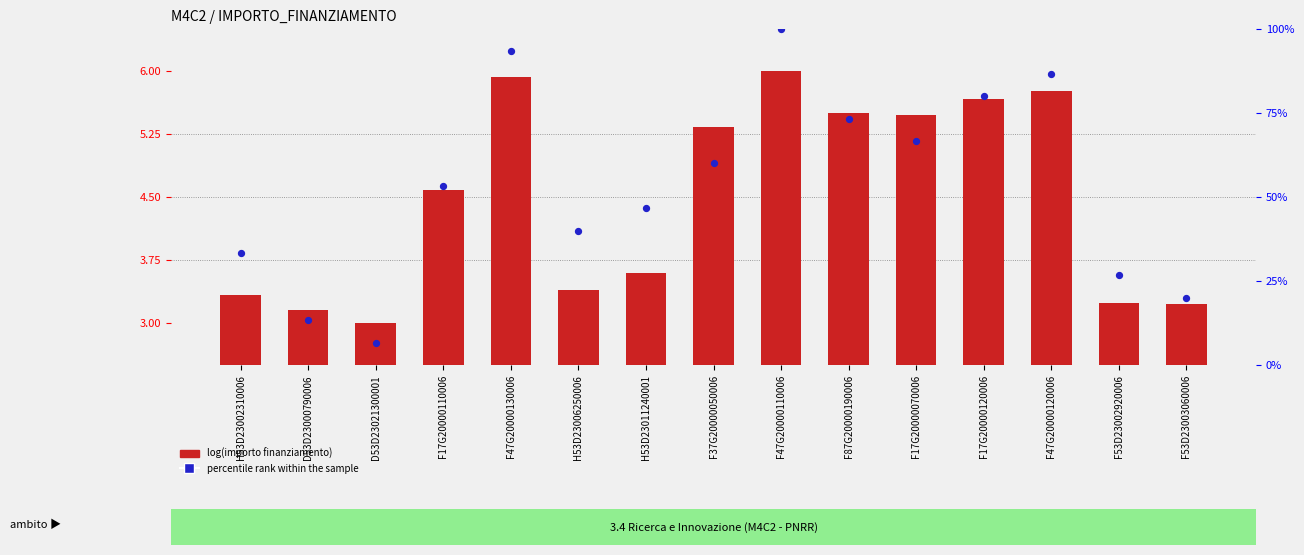

At which category is the sum across all series the highest?

F47G20000110006